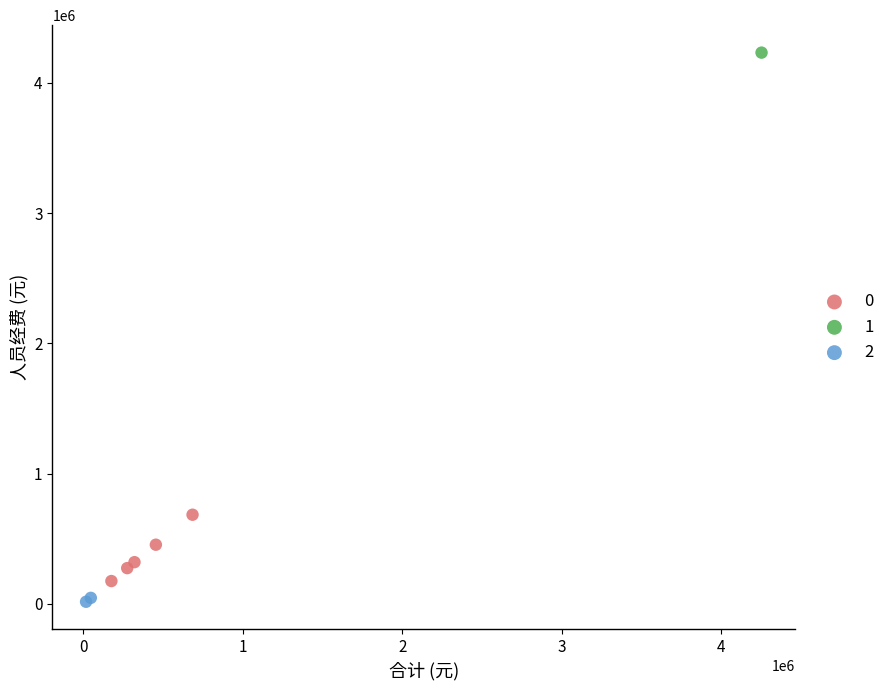

Which series reaches the maximum Y coordinate?

1